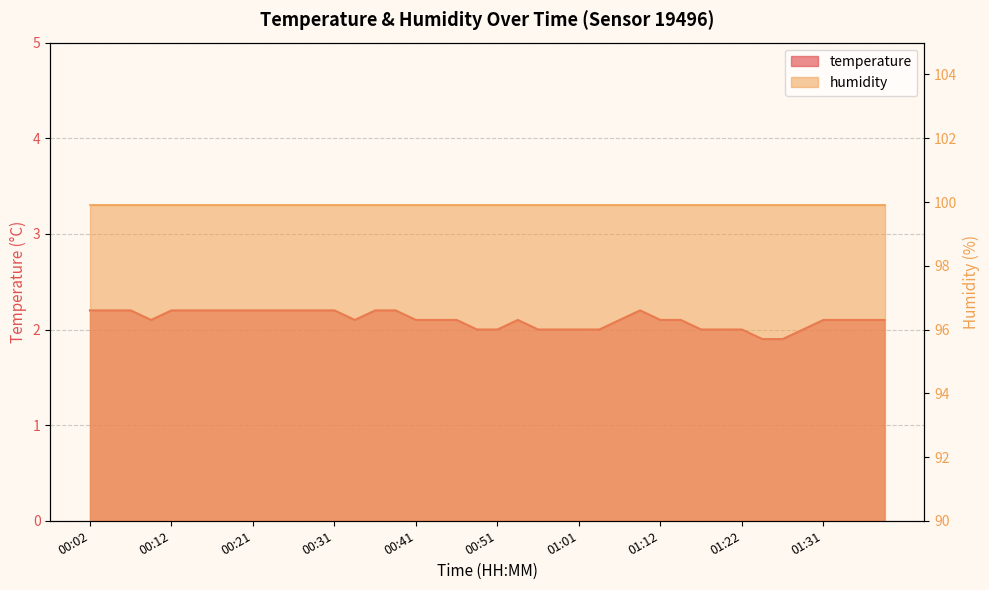

List the labels in order of value, largest first.

00:02, 00:04, 00:07, 00:12, 00:14, 00:16, 00:19, 00:21, 00:24, 00:26, 00:29, 00:31, 00:36, 00:39, 01:09, 00:09, 00:34, 00:41, 00:44, 00:46, 00:54, 01:06, 01:12, 01:14, 01:31, 01:34, 01:36, 01:39, 00:49, 00:51, 00:56, 00:59, 01:01, 01:04, 01:17, 01:19, 01:22, 01:29, 01:24, 01:27